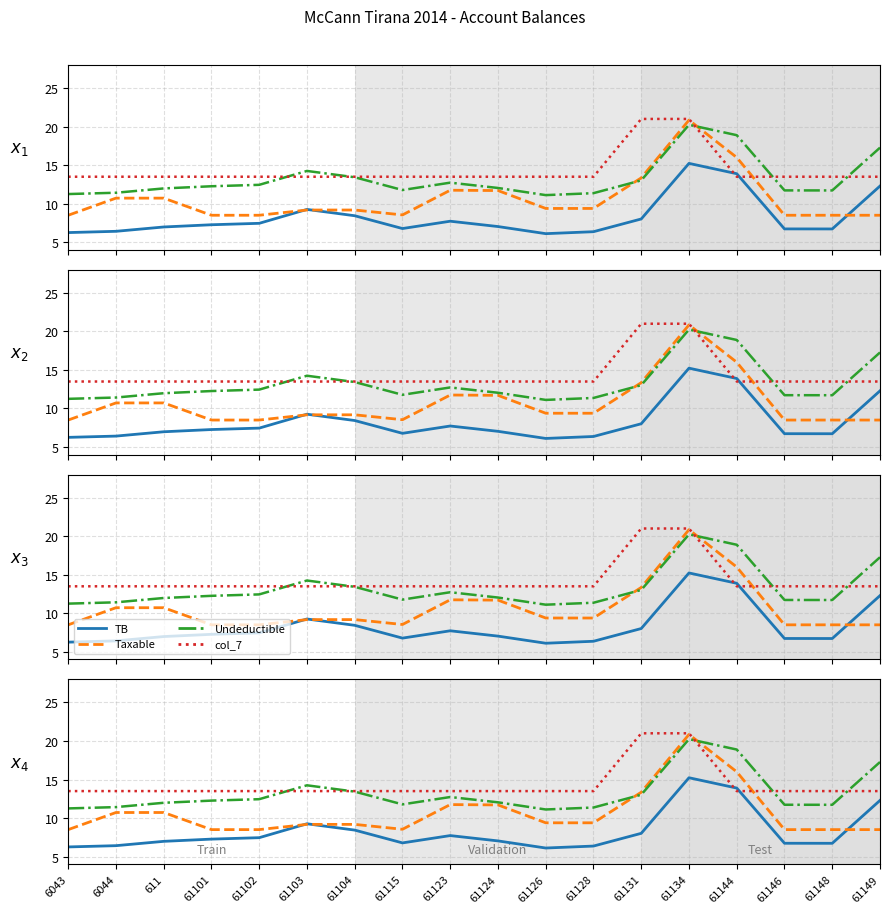

True or false: Taxable has a value of 5.6 at 61104.

False